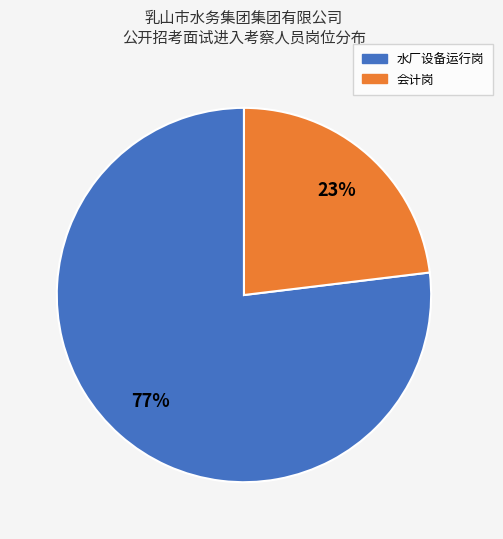

What is the ratio of the value at 水厂设备运行岗 to the value at 会计岗?

3.3